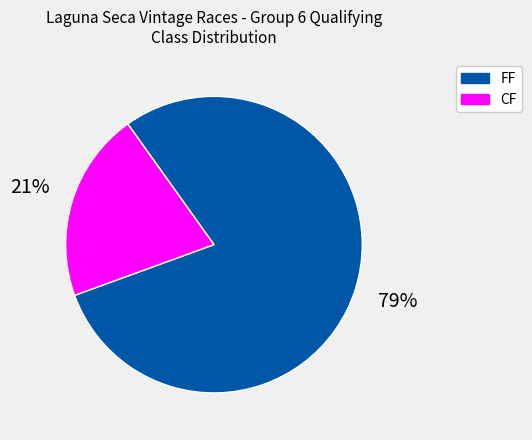

Rank the categories by value from lowest to highest.

CF, FF